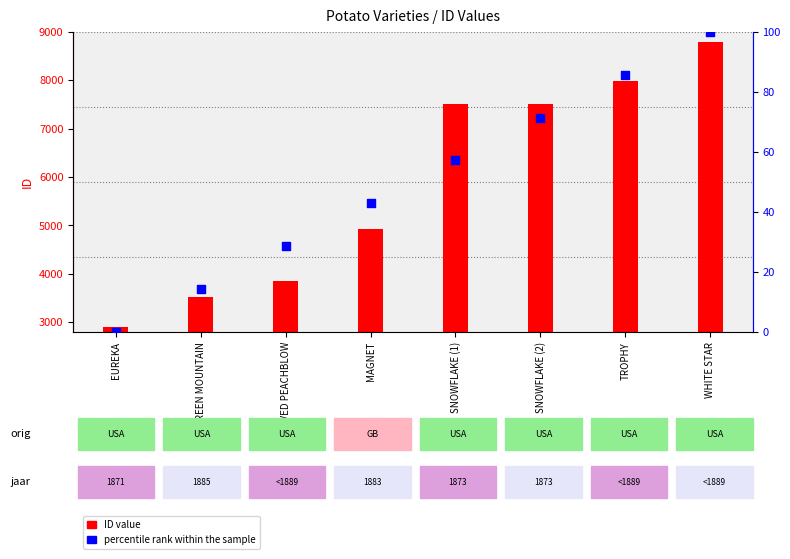

Which series reaches the maximum Y coordinate?

ID value